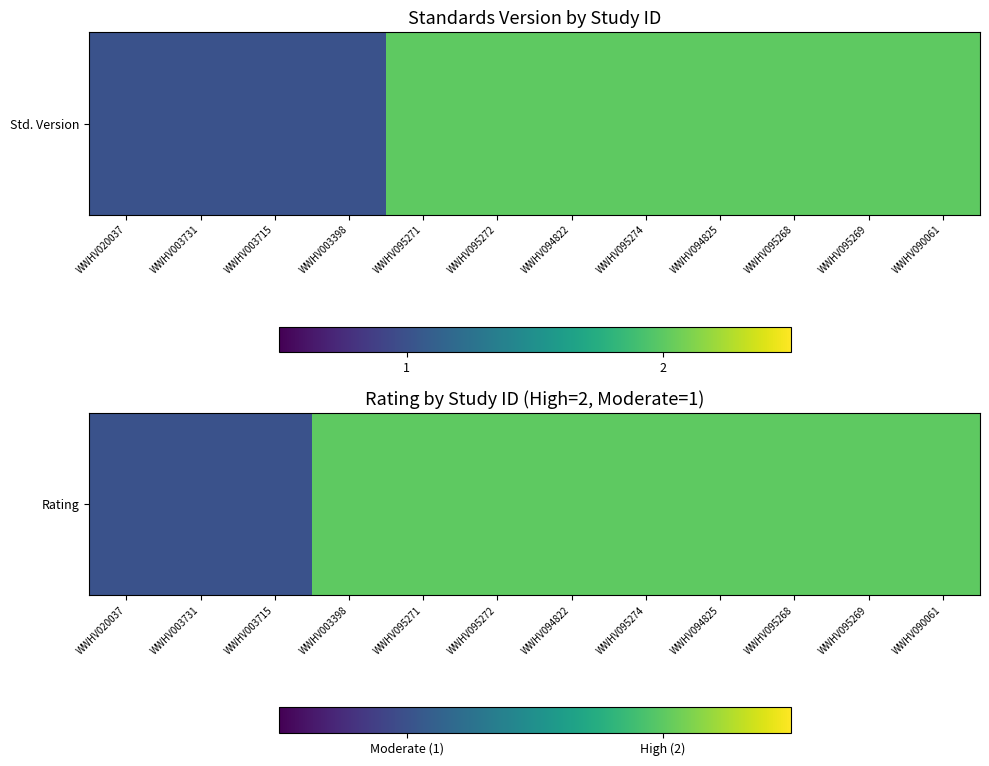

The chart shows a value of 3 at WWHV003398. True or false?

False